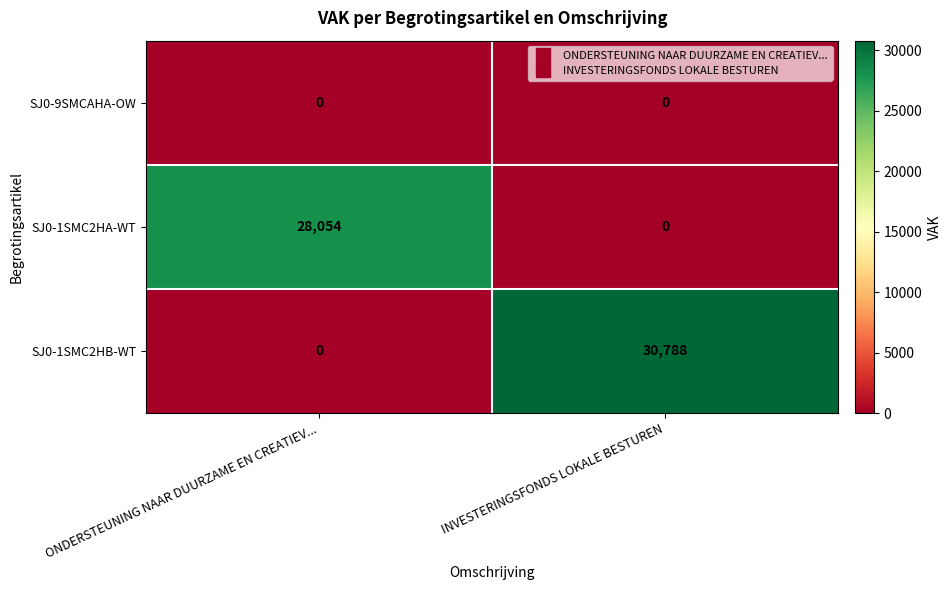

Reading left to right, what are all the values shown in this chart?

SJ0-9SMCAHA-OW: 0	0
SJ0-1SMC2HA-WT: 28054	0
SJ0-1SMC2HB-WT: 0	30788